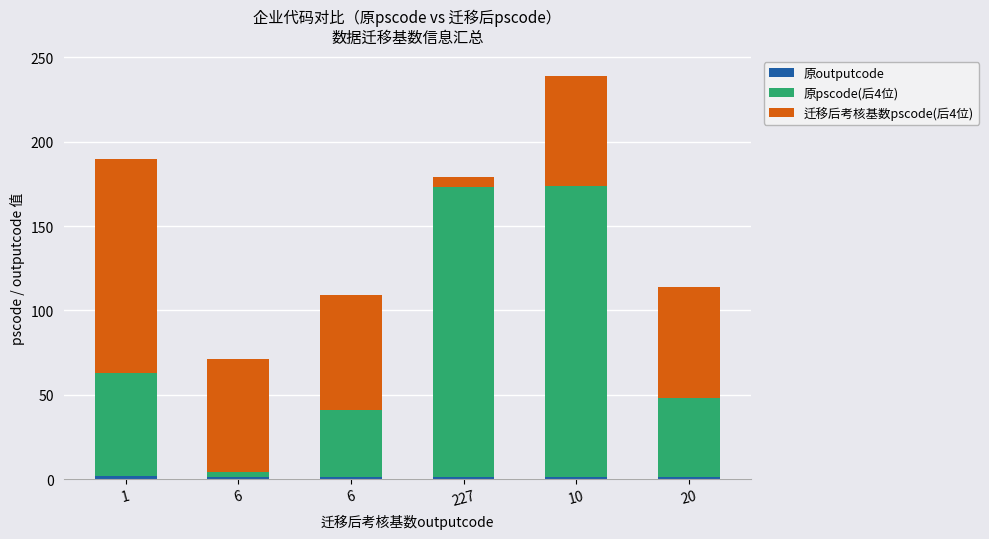

True or false: 原outputcode has a value of 1 at 20.

True